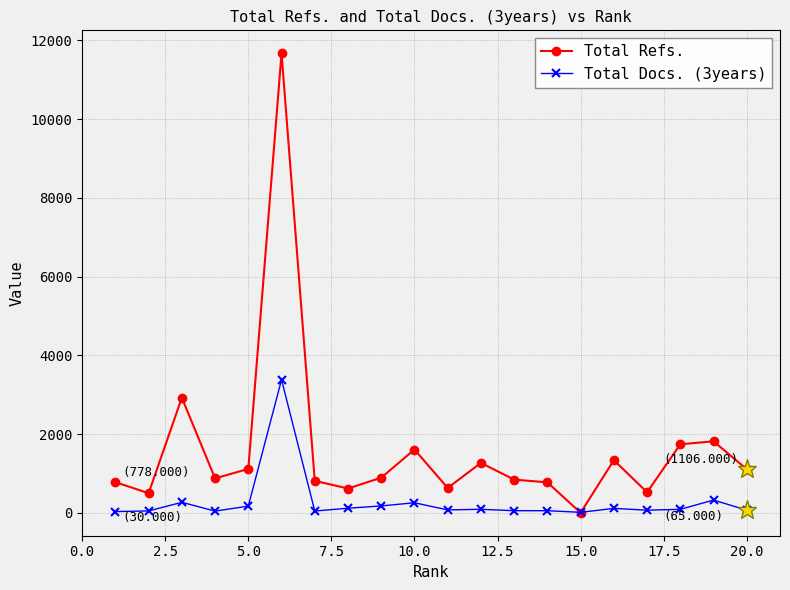

What is the difference between the maximum and minimum values in the Total Refs. series?

11674